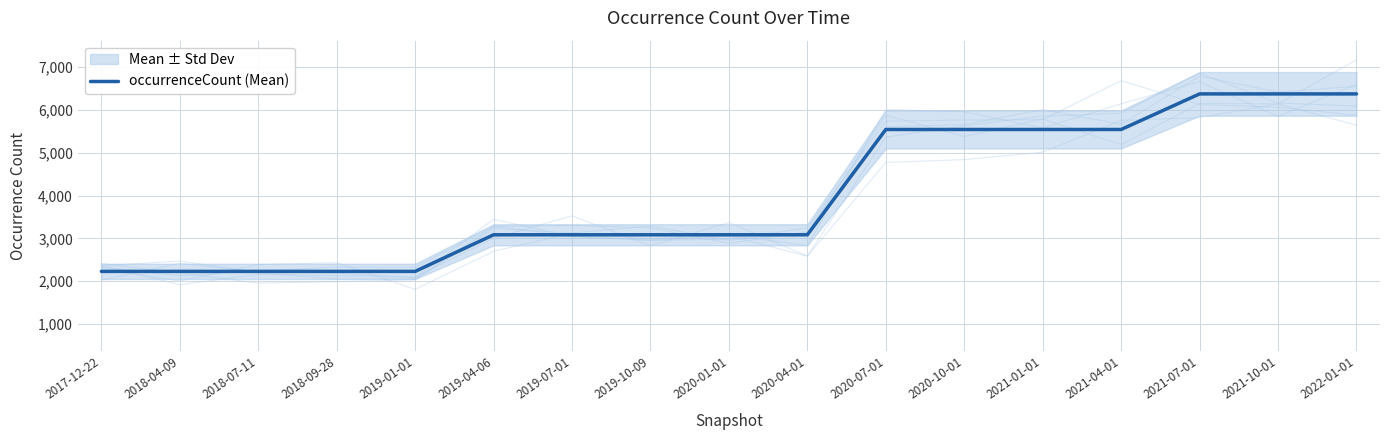

Which label corresponds to the largest value in the chart?

2021-07-01